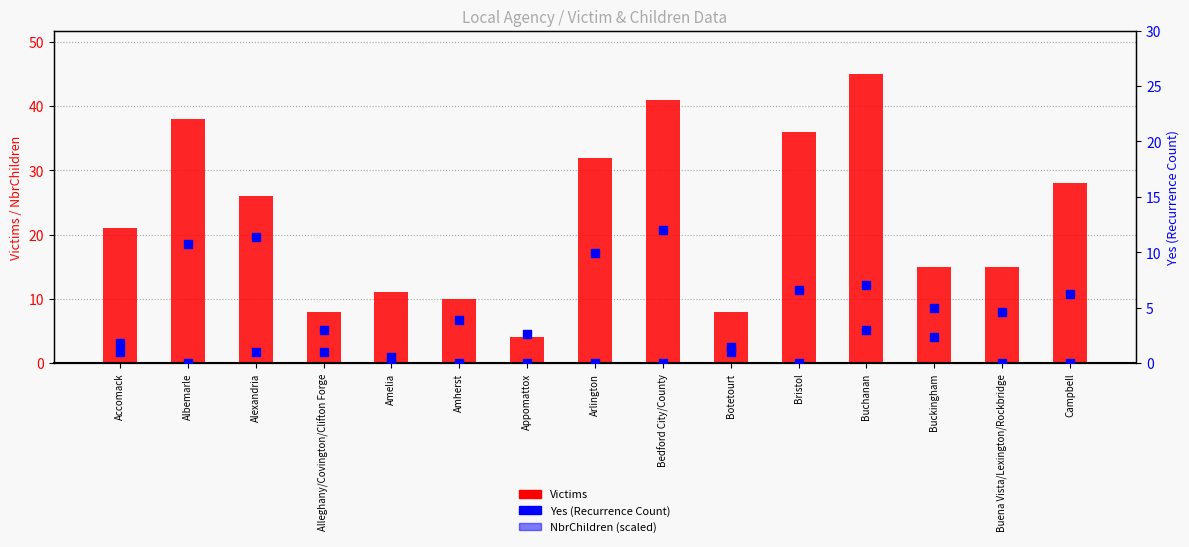

Which series contains the lowest Y value?

Yes (Recurrence)